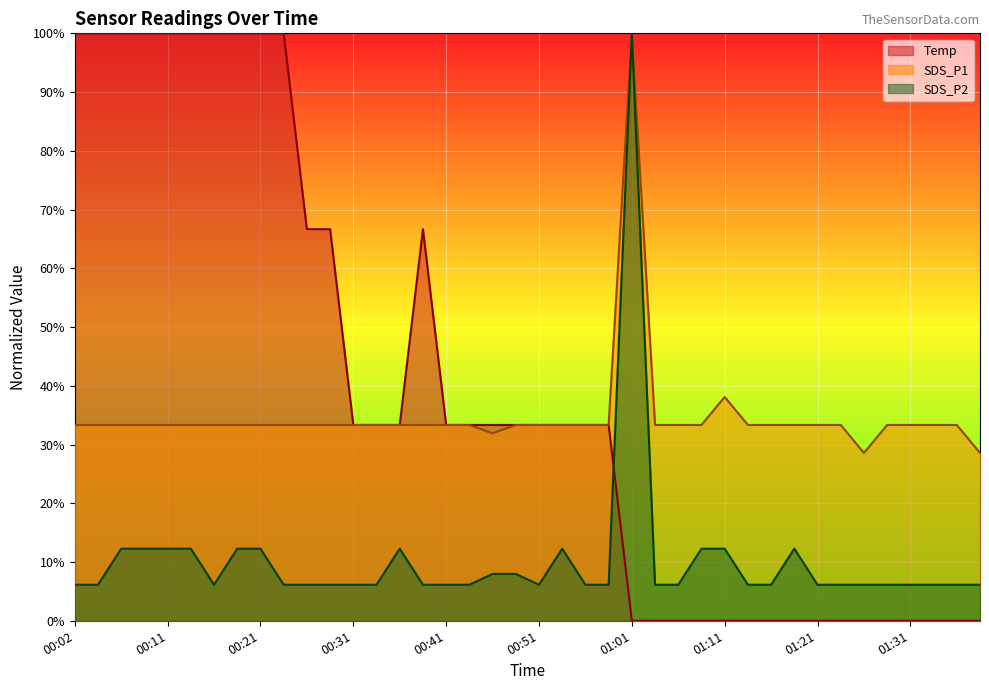

What is the maximum value shown in the chart?

100.0